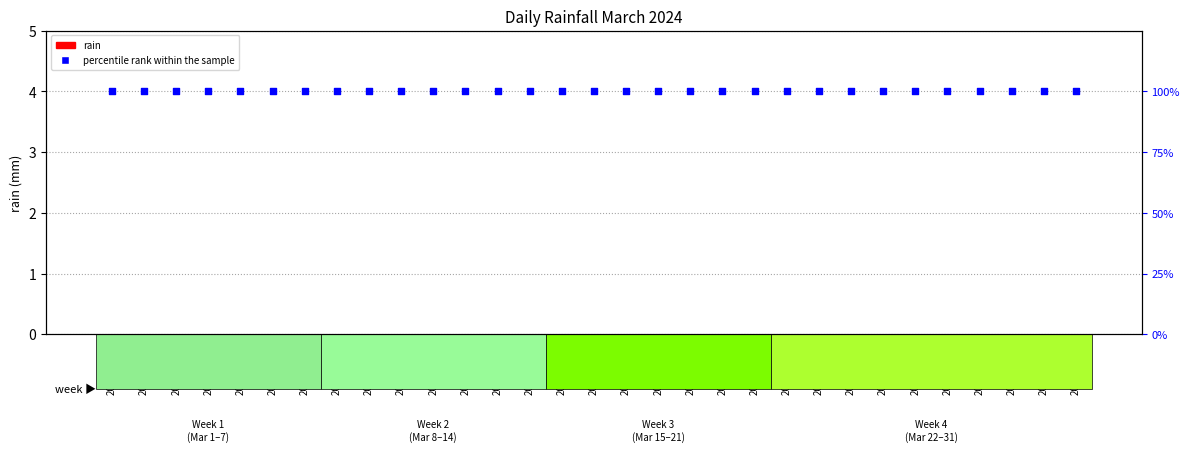

At how many categories does at least one series exceed 27?

31